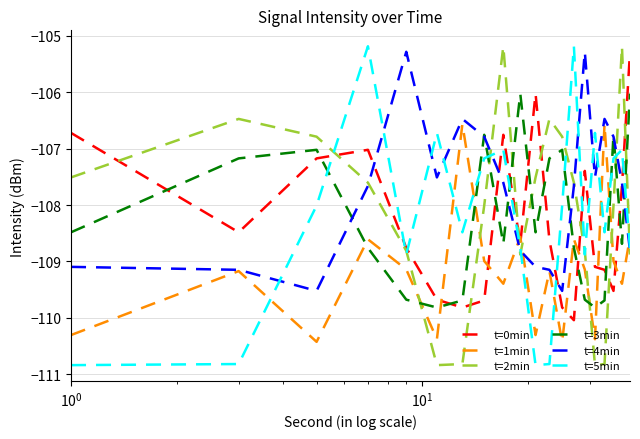

How many intersections are there between t=5min and t=3min?

8